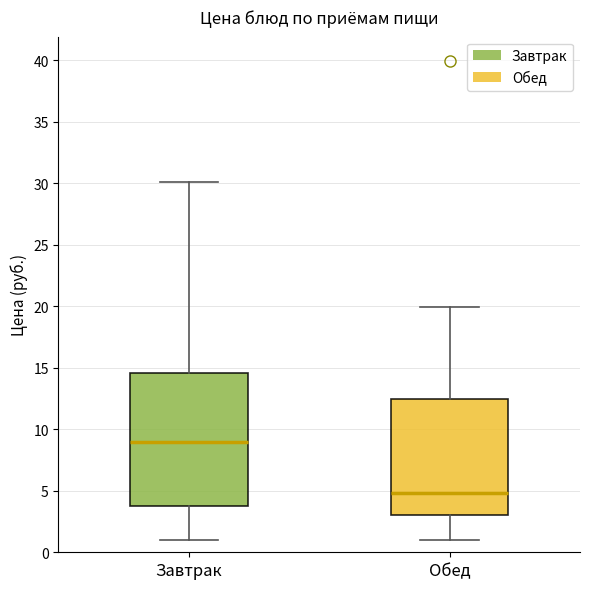

Which box has the highest median line?

Завтрак